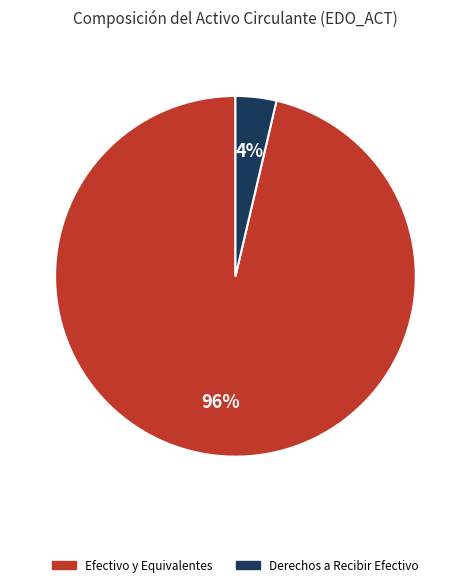

Is there any slice that represents more than half of the pie?

Yes